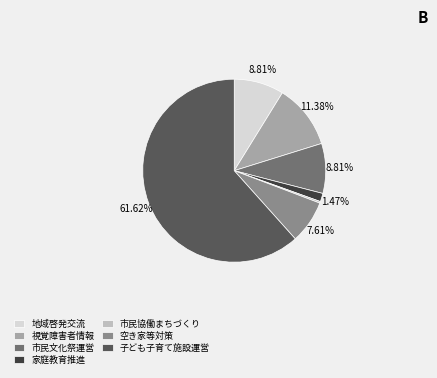

What is the smallest slice in the pie chart?

市民協働まちづくり